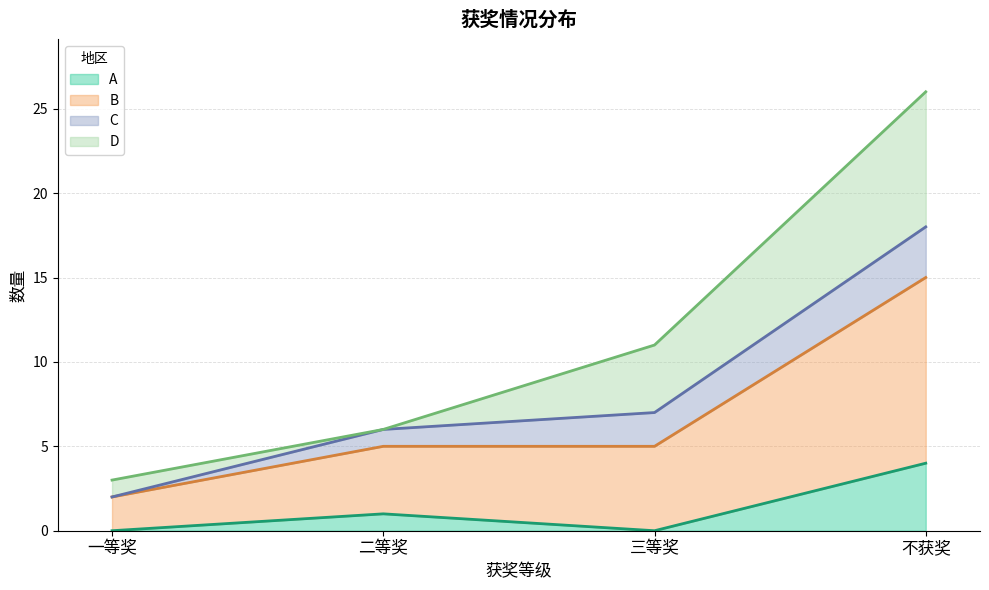

At which label does B reach its minimum?

一等奖